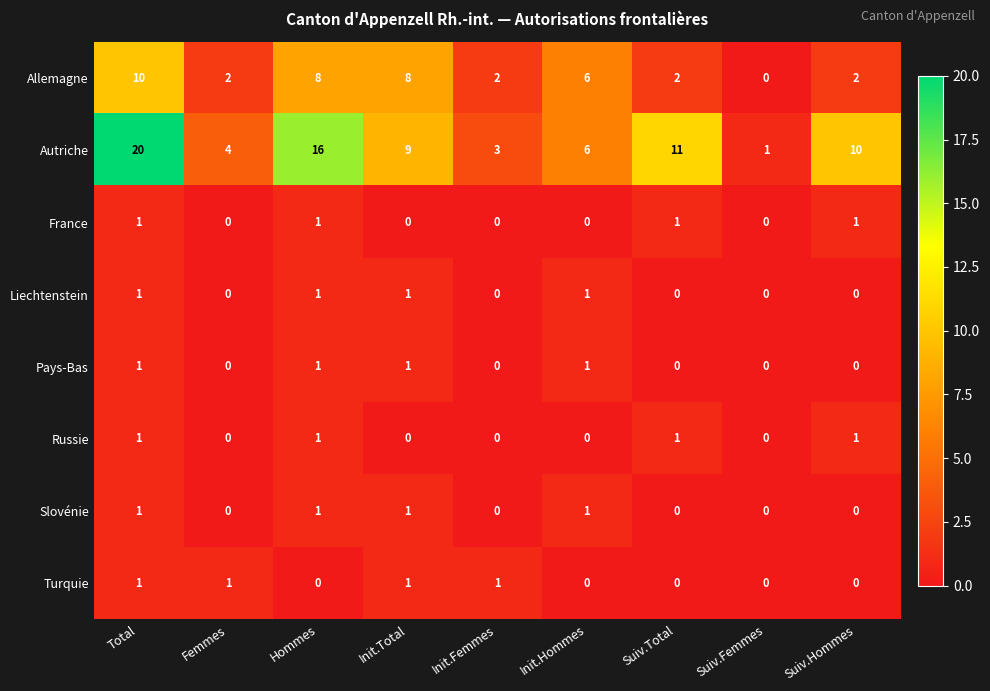

List the labels in order of Autriche value, smallest first.

Suiv.Femmes, Init.Femmes, Femmes, Init.Hommes, Init.Total, Suiv.Hommes, Suiv.Total, Hommes, Total